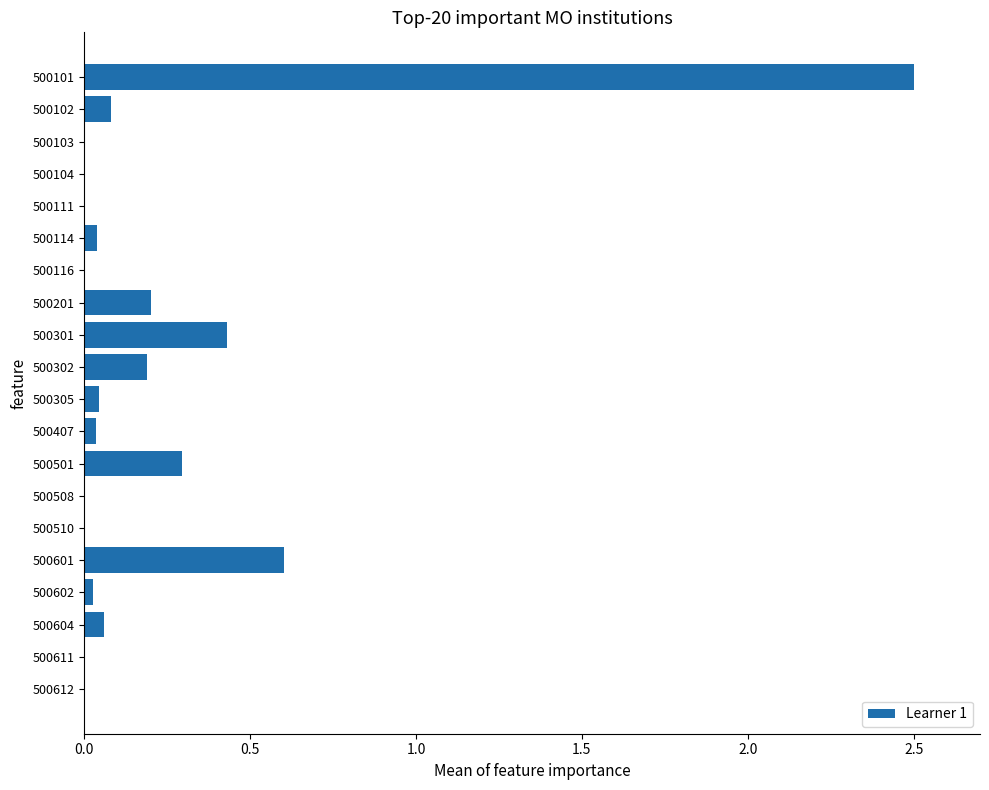

Which label corresponds to the largest value in the chart?

500101